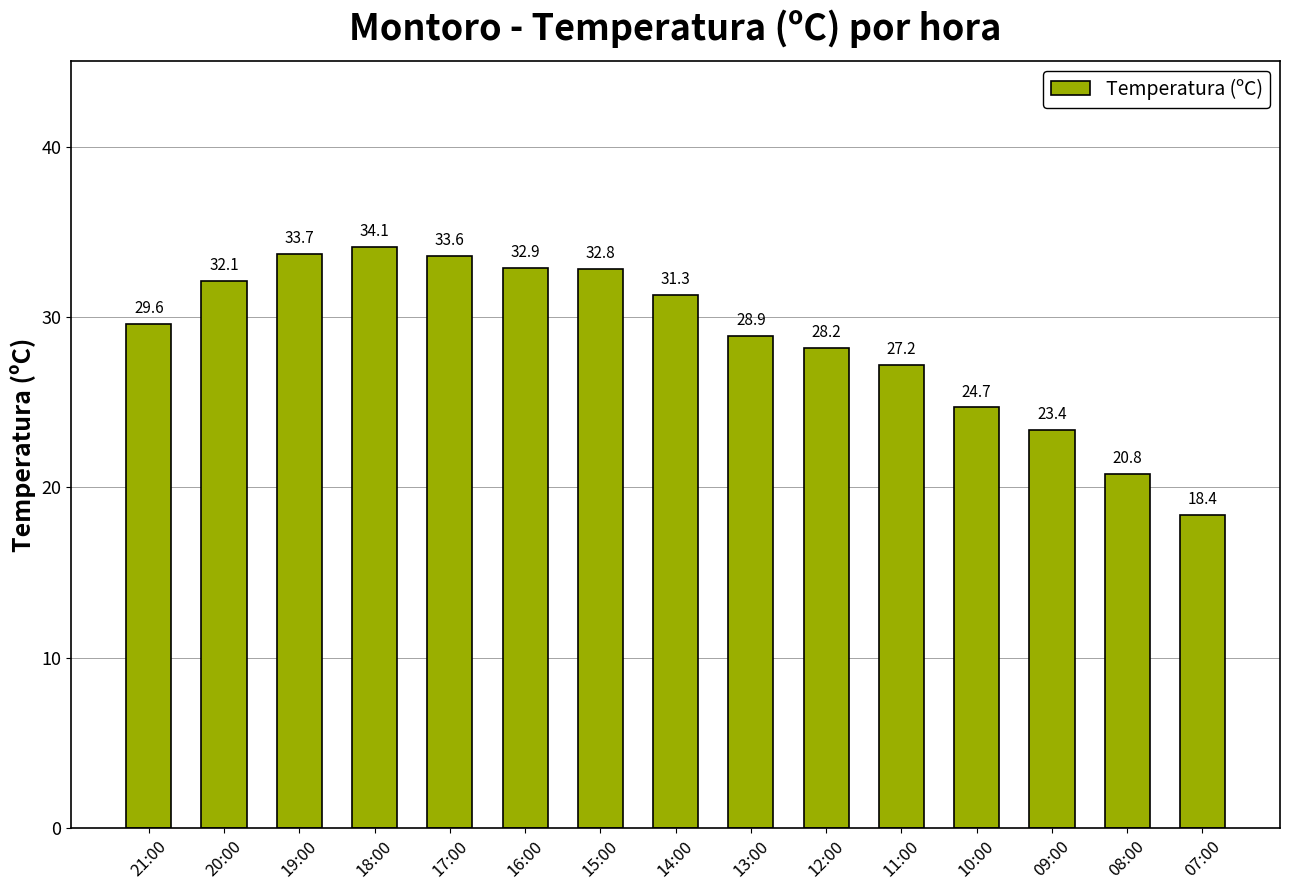

What is the change in value from 19:00 to 09:00?

-10.3